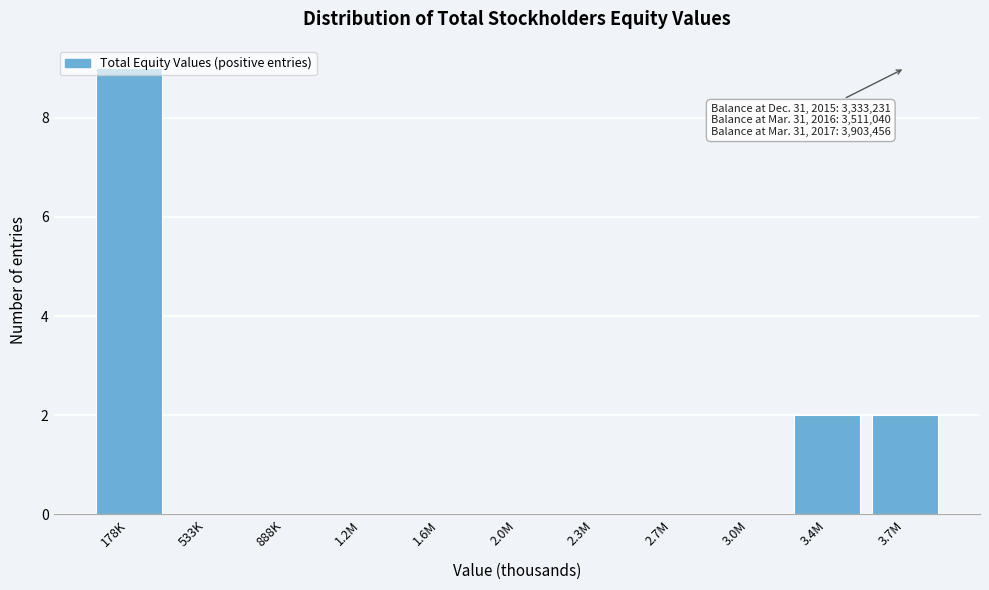

The chart shows a value of 4 at 3.0M. True or false?

False